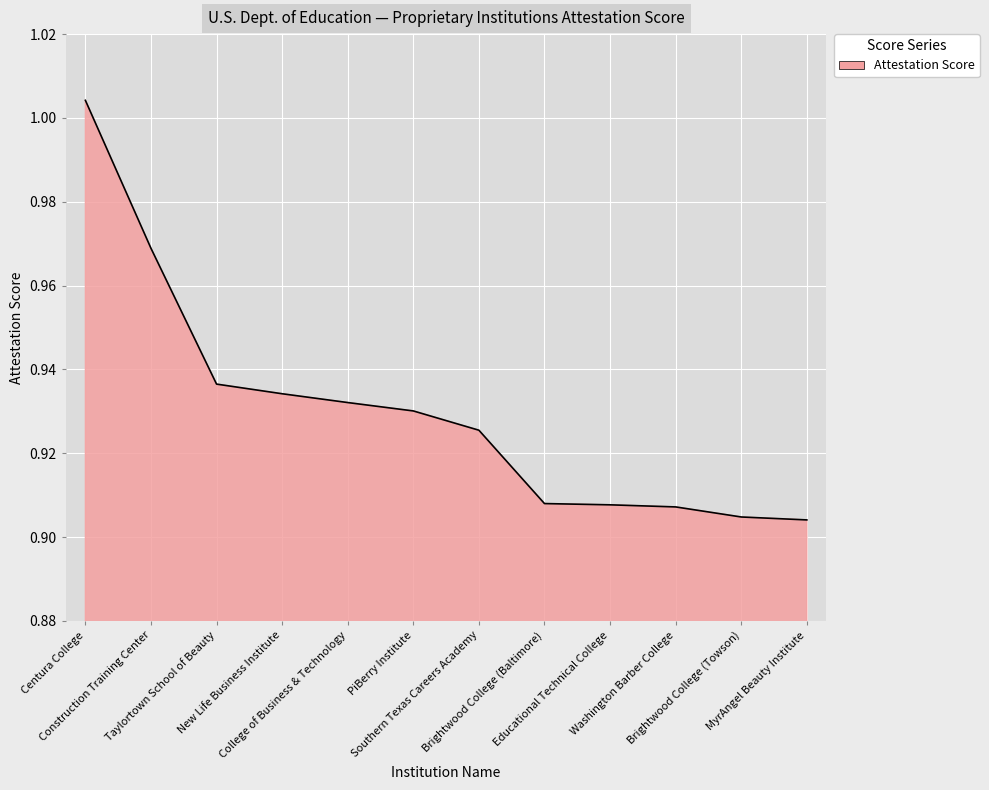

Does the chart have visible grid lines?

Yes